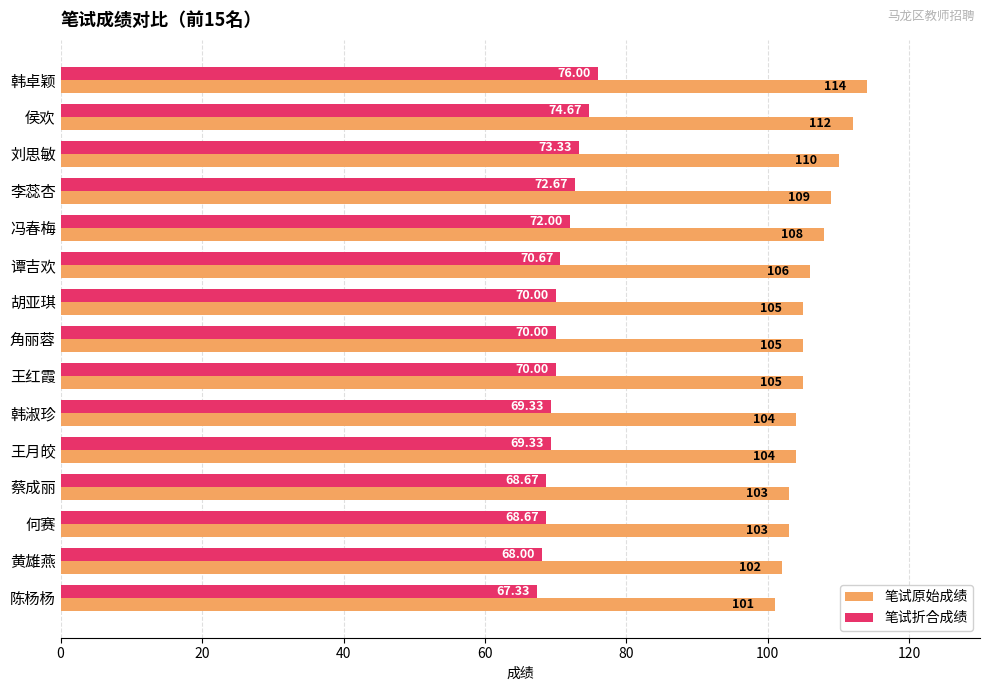

At which category is the sum across all series the highest?

韩卓颖